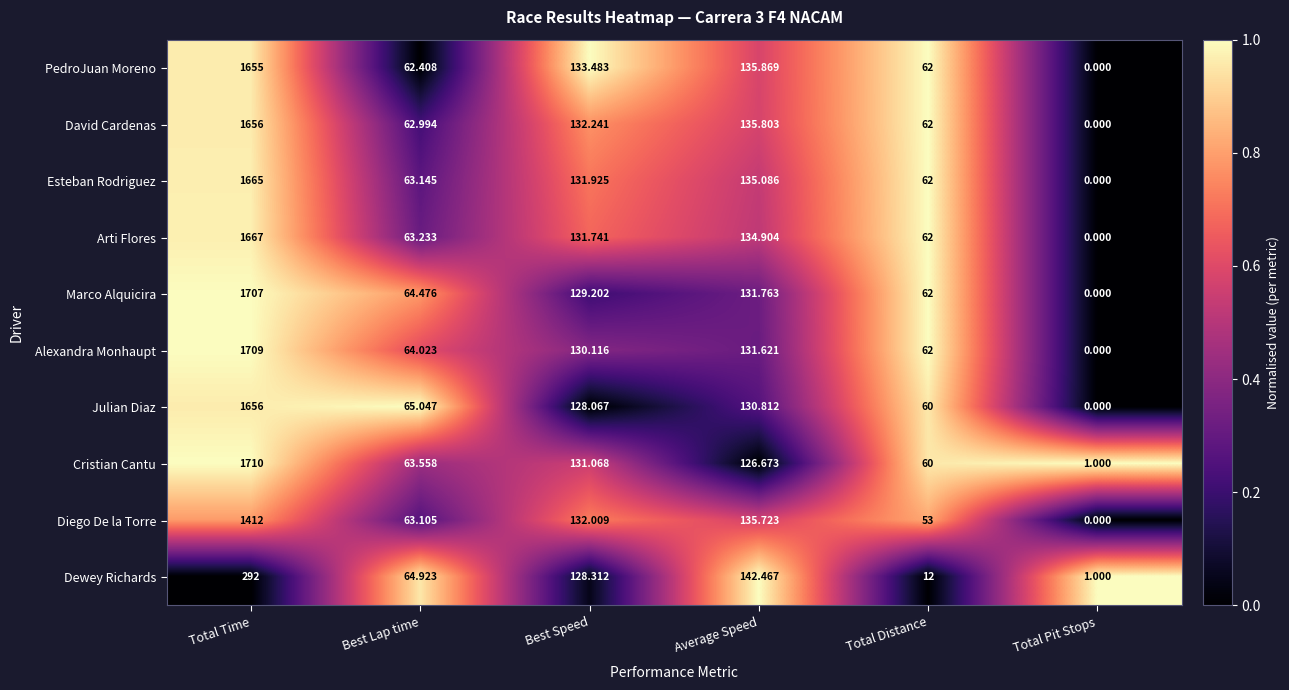

At how many categories does at least one series exceed 0?

6